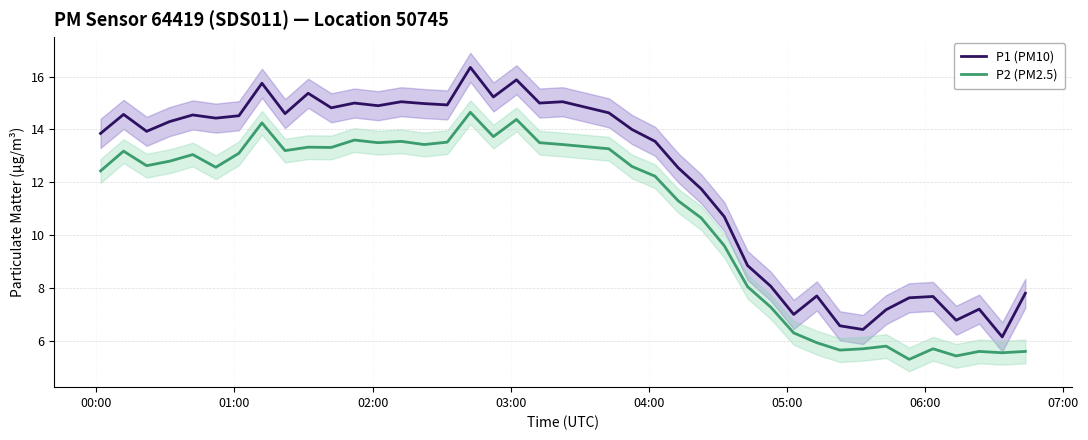

Does the chart display data point markers on the line(s)?

No